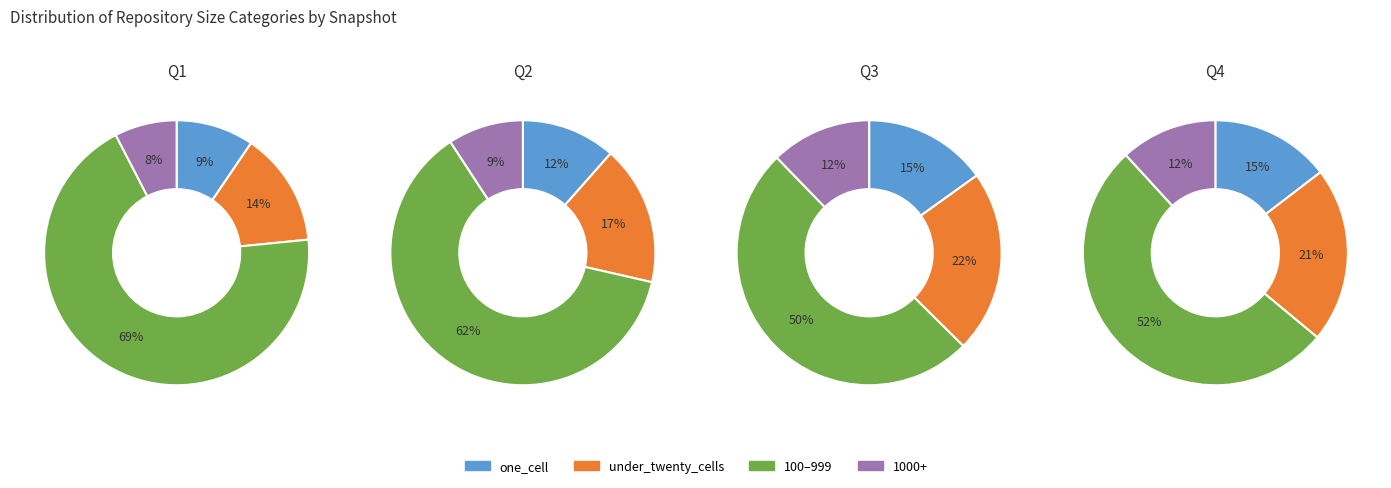

Is it true that 2 is 18% of the pie?

False